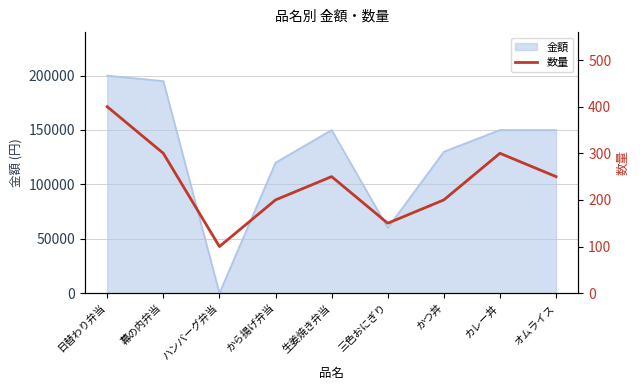

Does the chart have visible grid lines?

Yes